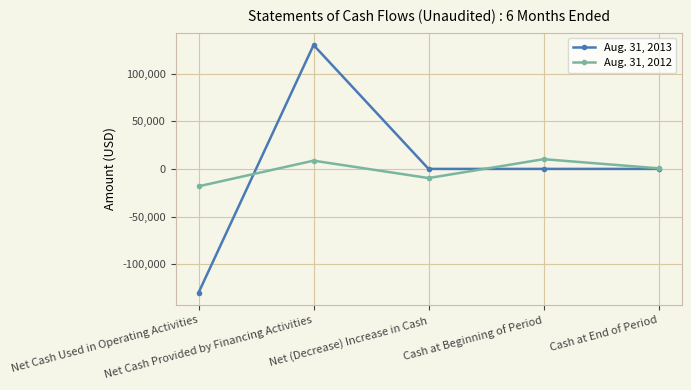

What is the maximum value shown in the chart?

130015